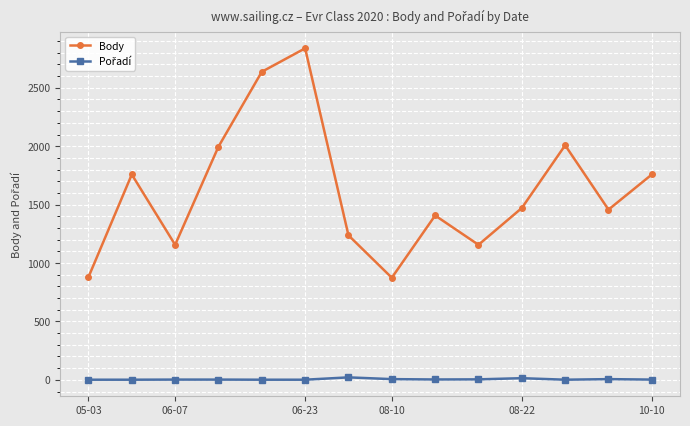

What is the sum of all Body values?

22632